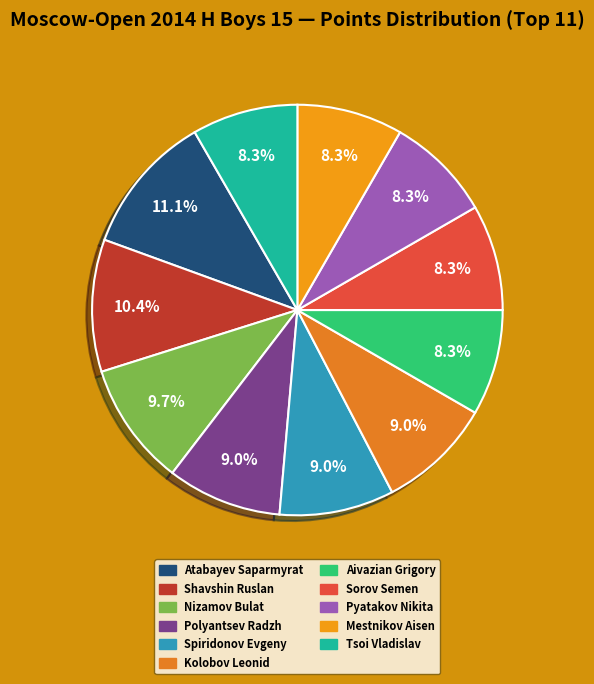

Is it true that Atabayev Saparmyrat is 11% of the pie?

True